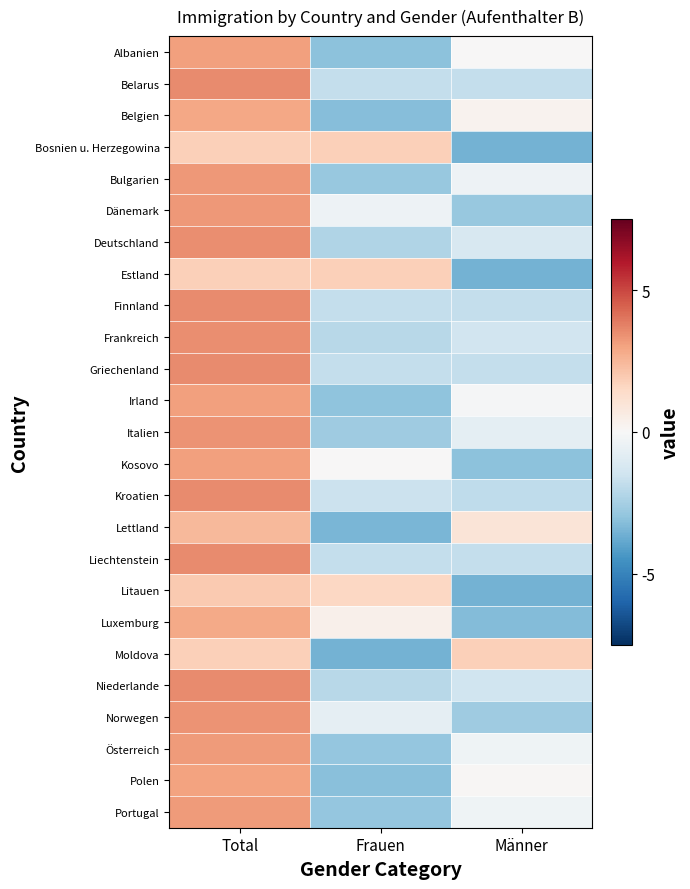

What is the total value across all series at Frauen?

-16.5